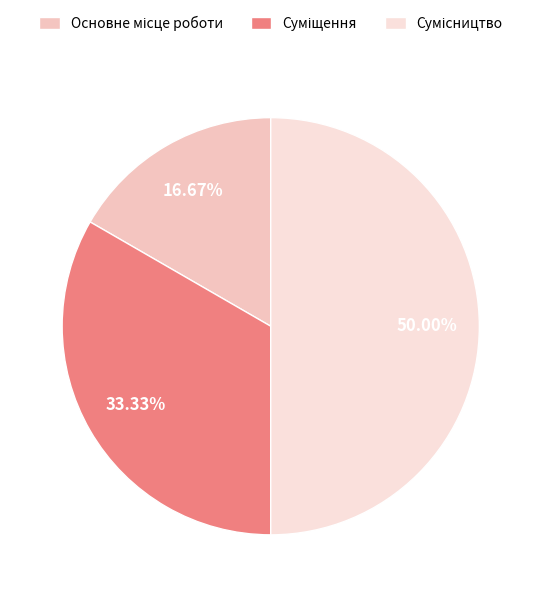

Which slice is the largest?

Сумісництво